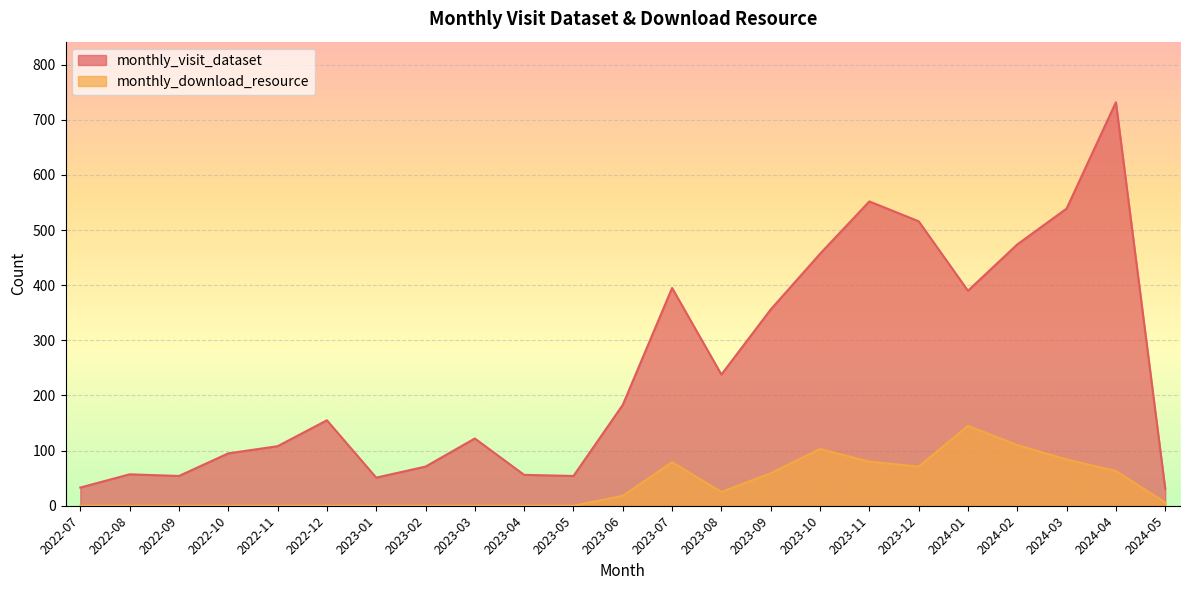

Is it true that monthly_download_resource equals 84 at 2024-03?

True